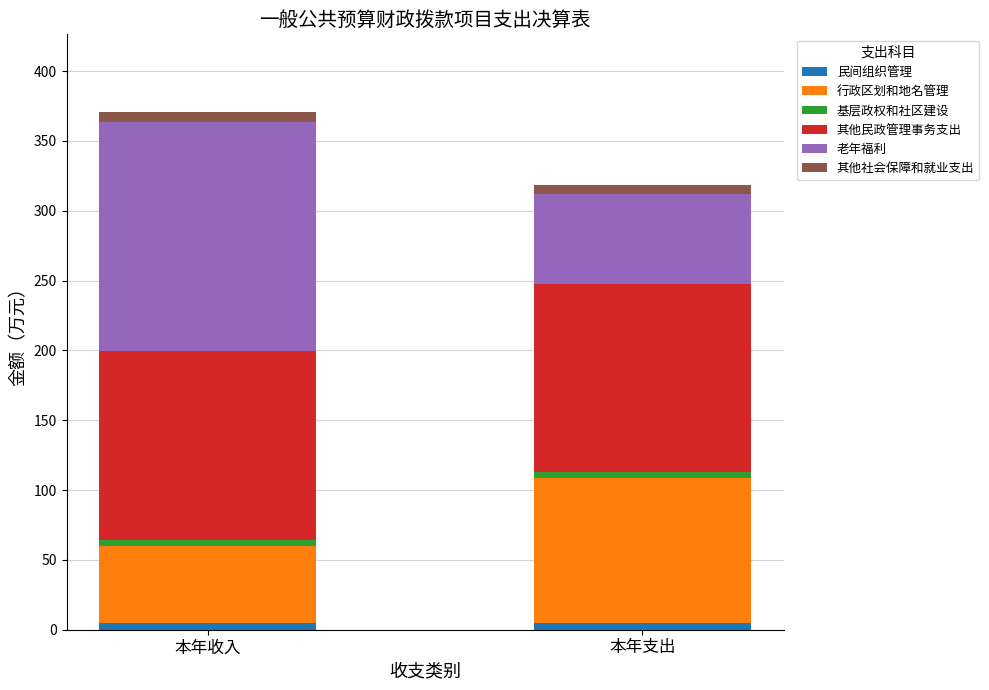

Reading left to right, transcribe the values for 民间组织管理.

5.0	5.0